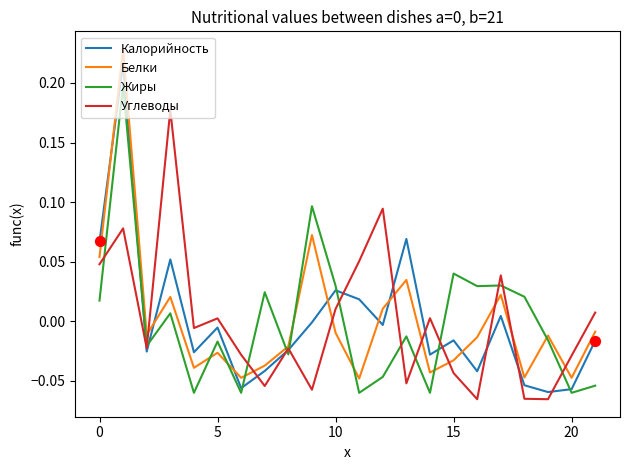

What are all the series names shown in the legend?

Калорийность, Белки, Жиры, Углеводы